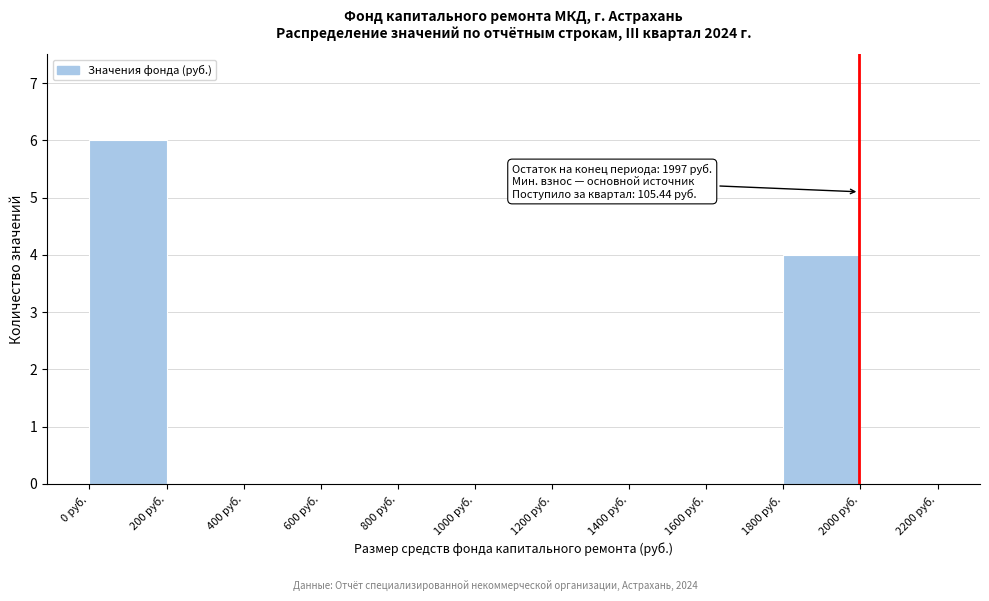

Which range on the x-axis has the tallest bar?

0 to 200